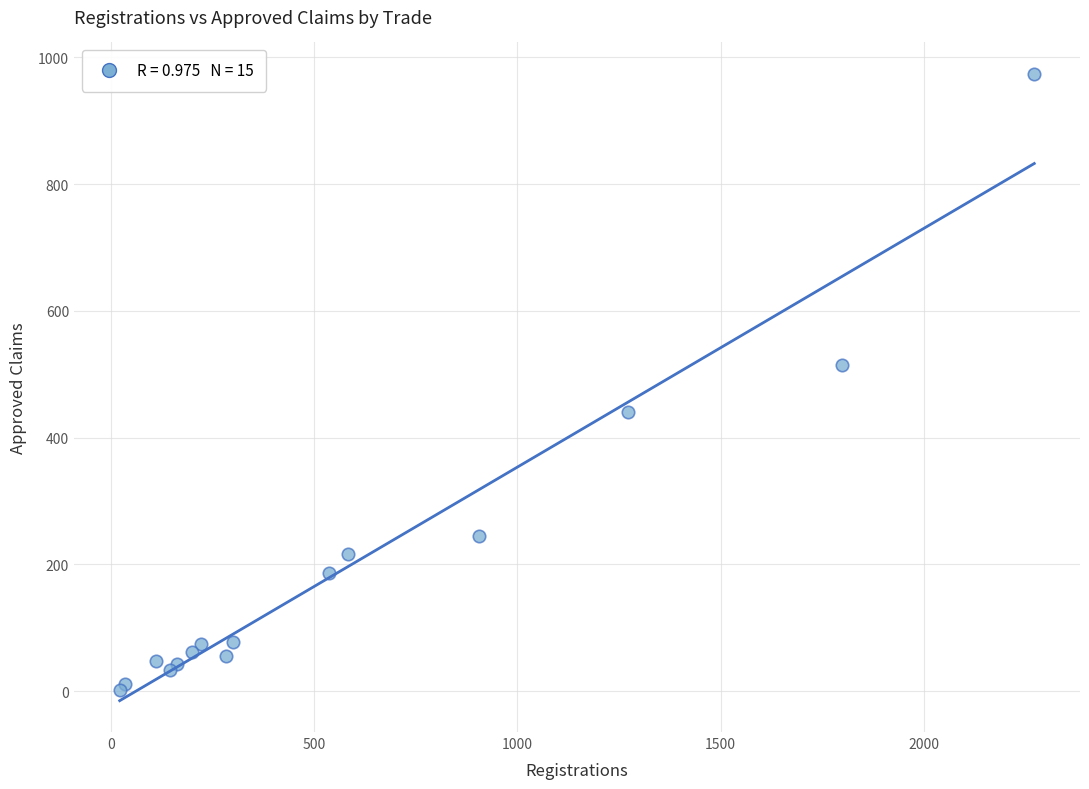

What Y value in the scatter plot is closest to 488?

515